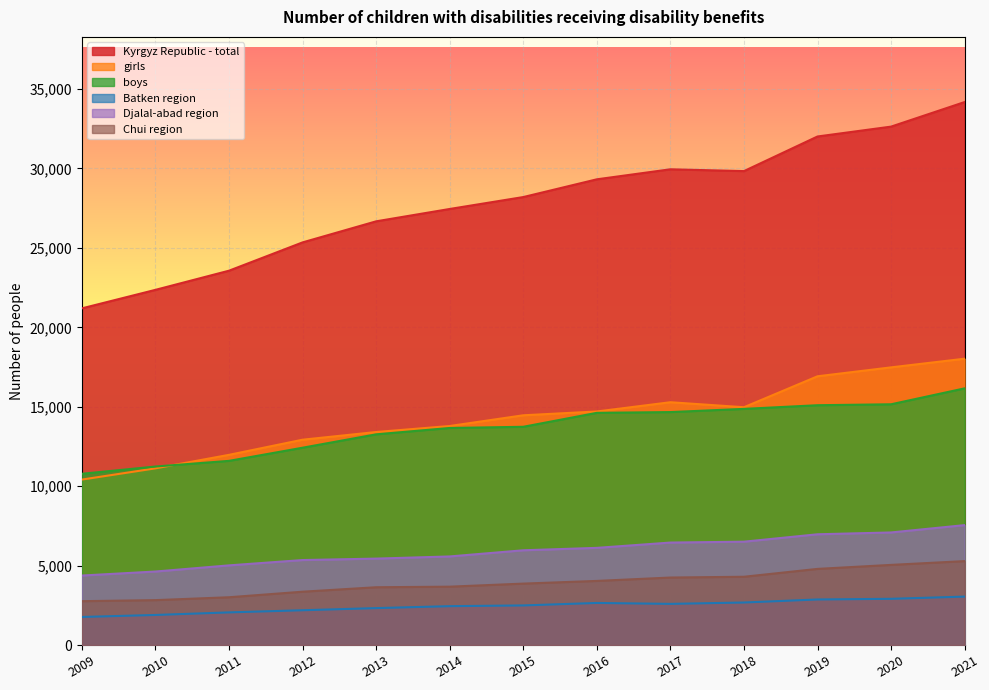

Reading left to right, list all the values displayed in this chart.

Kyrgyz Republic - total: 2009=21194	2010=22359	2011=23565	2012=25346	2013=26672	2014=27450	2015=28200	2016=29317	2017=29948	2018=29834	2019=32013	2020=32634	2021=34181
girls: 2009=10415	2010=11122	2011=11972	2012=12925	2013=13409	2014=13787	2015=14462	2016=14701	2017=15284	2018=14969	2019=16917	2020=17479	2021=18024
boys: 2009=10779	2010=11237	2011=11593	2012=12421	2013=13263	2014=13663	2015=13738	2016=14616	2017=14664	2018=14865	2019=15096	2020=15155	2021=16157
Batken region: 2009=1766	2010=1892	2011=2054	2012=2189	2013=2324	2014=2446	2015=2492	2016=2648	2017=2590	2018=2676	2019=2867	2020=2909	2021=3048
Djalal-abad region: 2009=4374	2010=4627	2011=5014	2012=5349	2013=5440	2014=5576	2015=5964	2016=6116	2017=6450	2018=6505	2019=6971	2020=7086	2021=7548
Chui region: 2009=2760	2010=2826	2011=3007	2012=3356	2013=3637	2014=3673	2015=3866	2016=4035	2017=4248	2018=4297	2019=4792	2020=5044	2021=5282